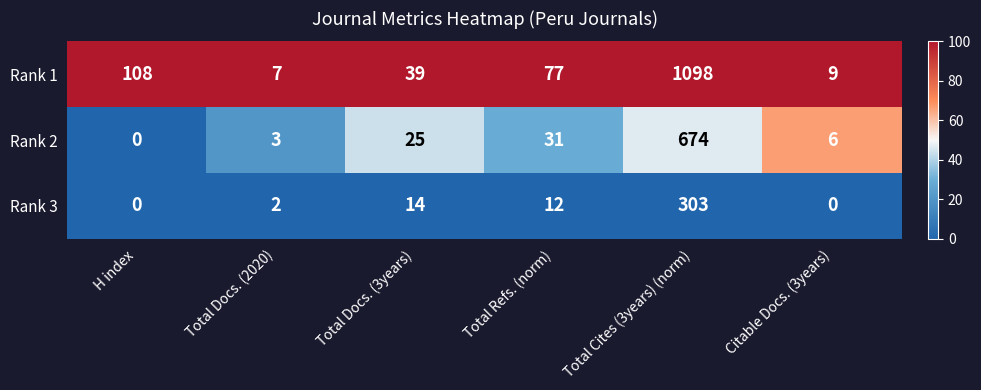

Rank the series at Total Refs. (norm) from highest to lowest value.

Rank 1, Rank 2, Rank 3